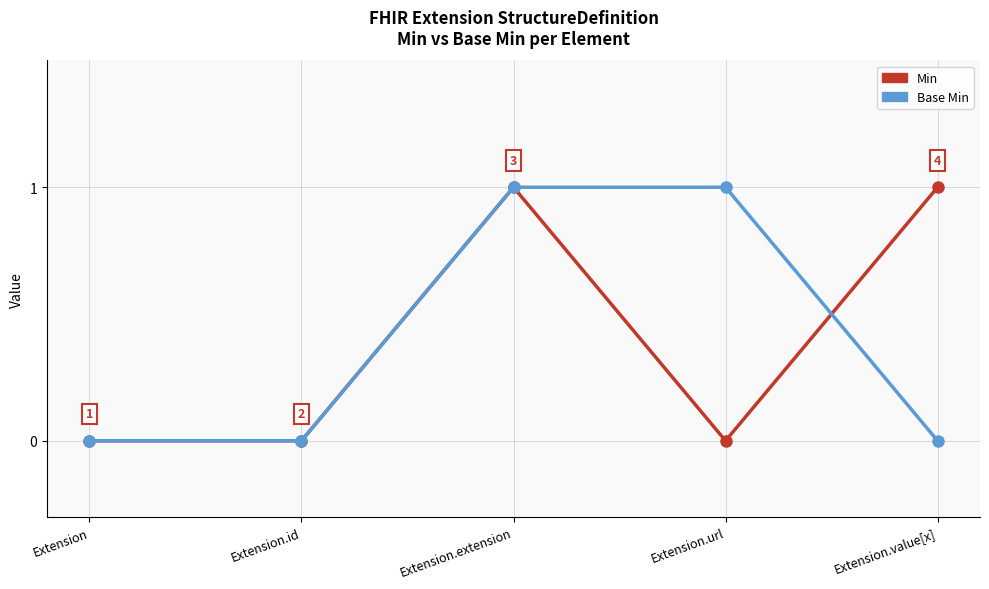

True or false: Base Min has more than 2 points higher than both neighbors.

False